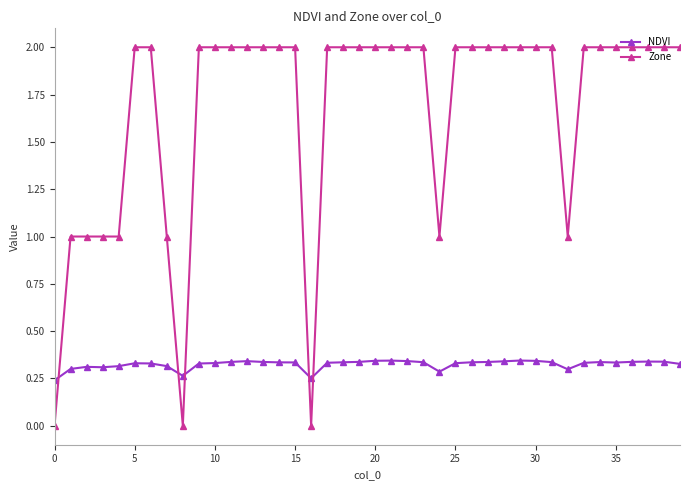

What is the sum of all NDVI values?

13.0